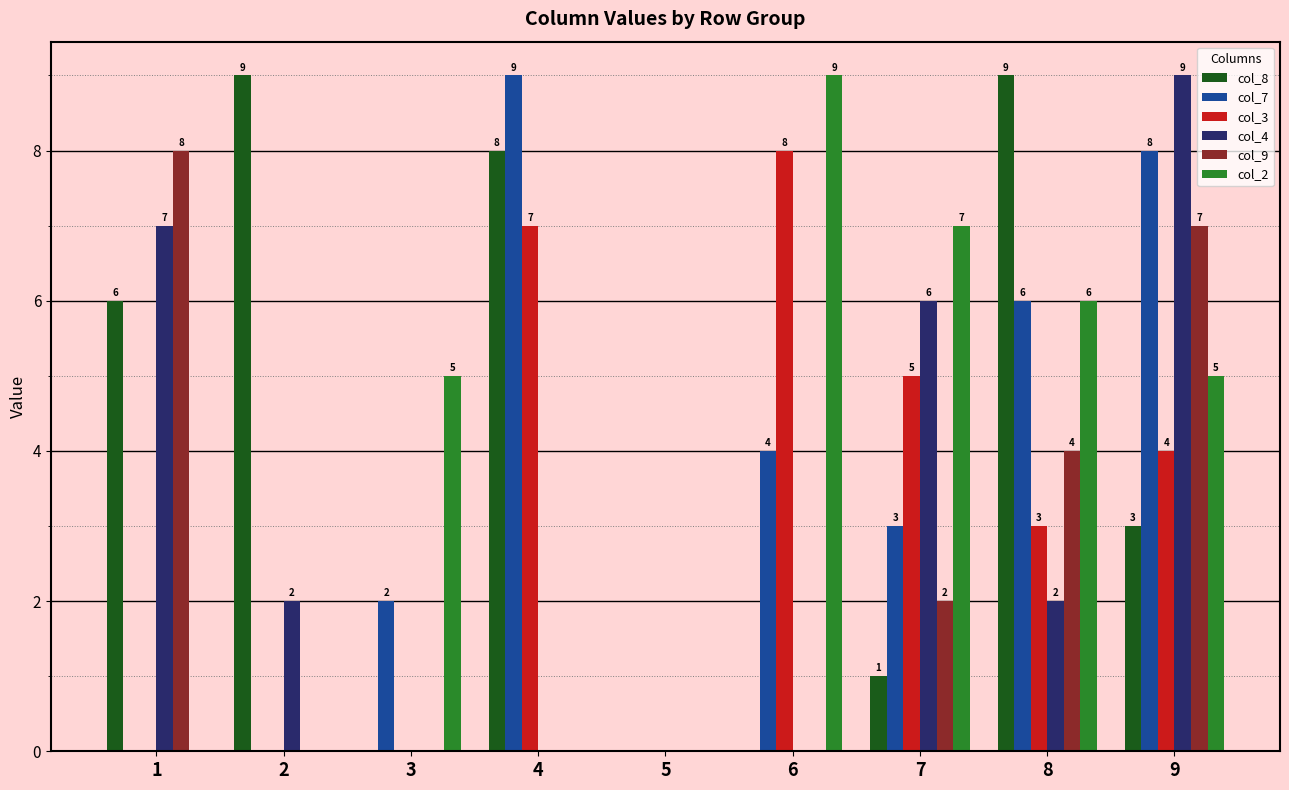

Does the chart contain stacked bars?

No